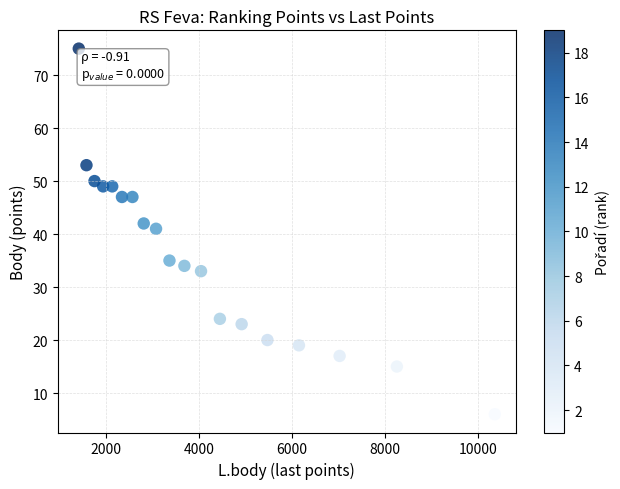

What is the range of X values (max minus min)?

8951